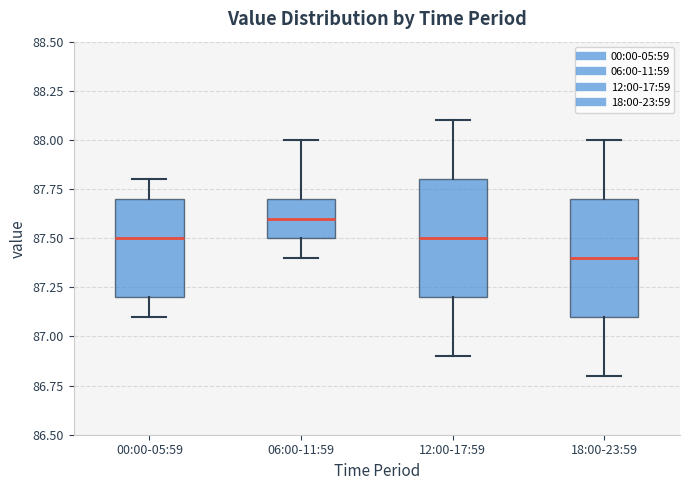

Where is the upper edge of the box for 00:00-05:59 on the y-axis? The values are not printed on the chart, so give them approximately, as read against the axis.

87.7